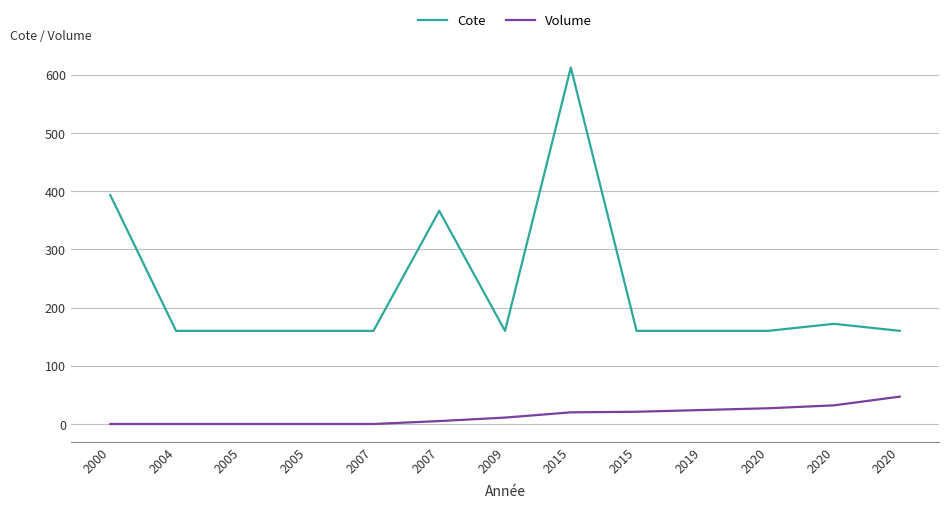

Rank the series at 2000 from lowest to highest value.

Volume, Cote